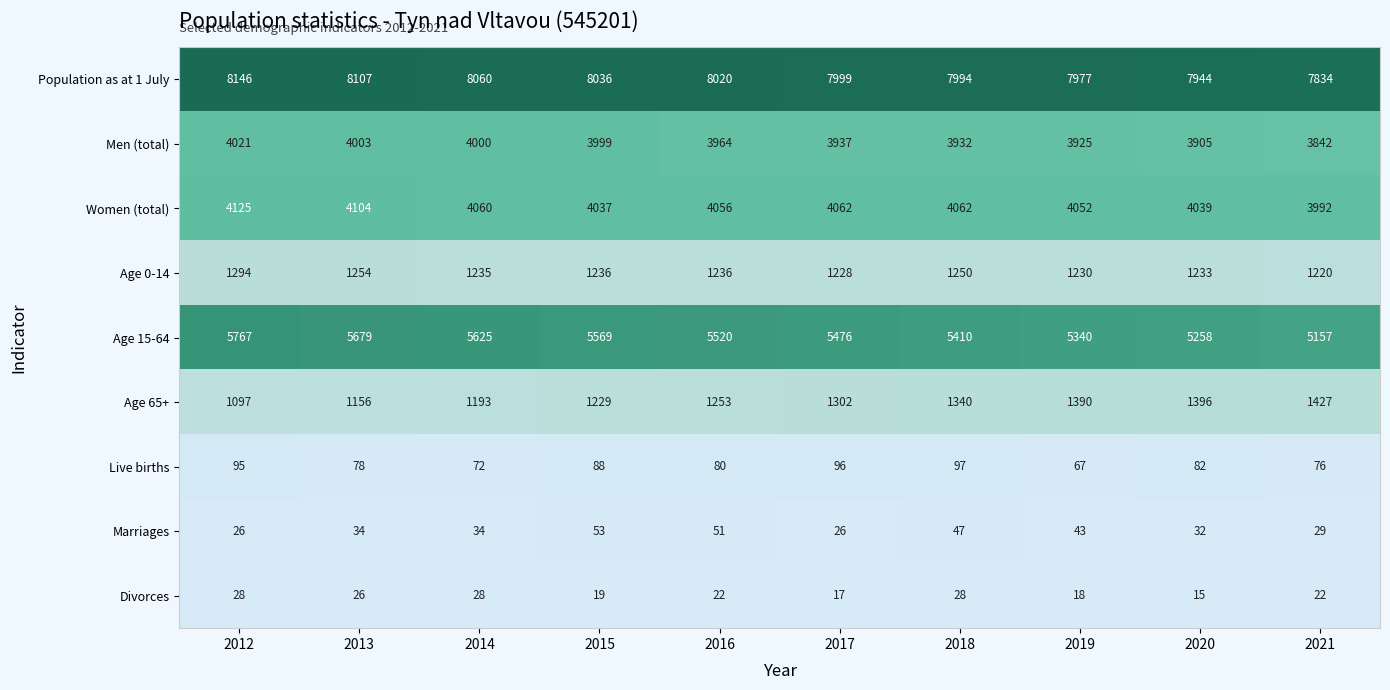

At how many categories does at least one series exceed 5950?

10